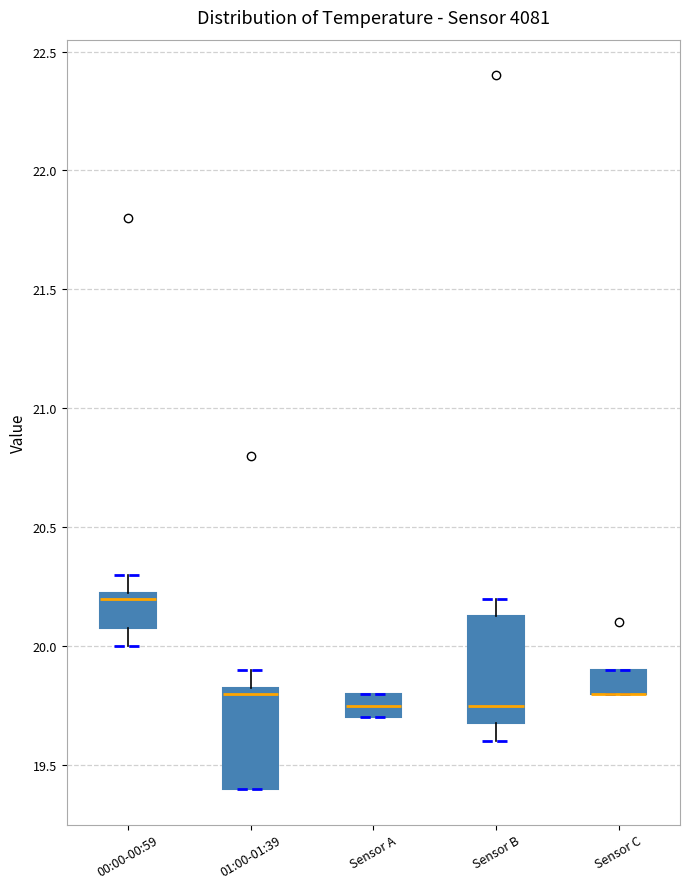

Reading left to right, transcribe this box plot: for each box, give where its median line is, the range the box spans, and where its two whiskers end, as read against the y-axis. The values are not printed on the chart, so give them approximately, as read against the axis.

00:00-00:59: median 20.20, box 20.10 to 20.25, whiskers 20.00 to 20.30
01:00-01:39: median 19.80, box 19.40 to 19.85, whiskers 19.40 to 19.90
Sensor A: median 19.75, box 19.70 to 19.80, whiskers 19.70 to 19.80
Sensor B: median 19.75, box 19.70 to 20.15, whiskers 19.60 to 20.20
Sensor C: median 19.80 (drawn on the box's lower edge), box 19.80 to 19.90, whiskers 19.80 to 19.90